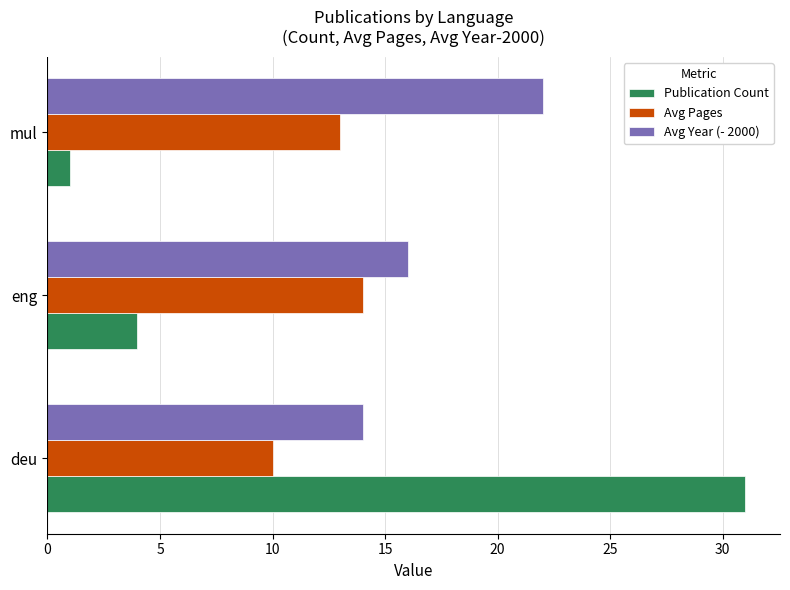

At which label is Publication Count closest to 16?

eng